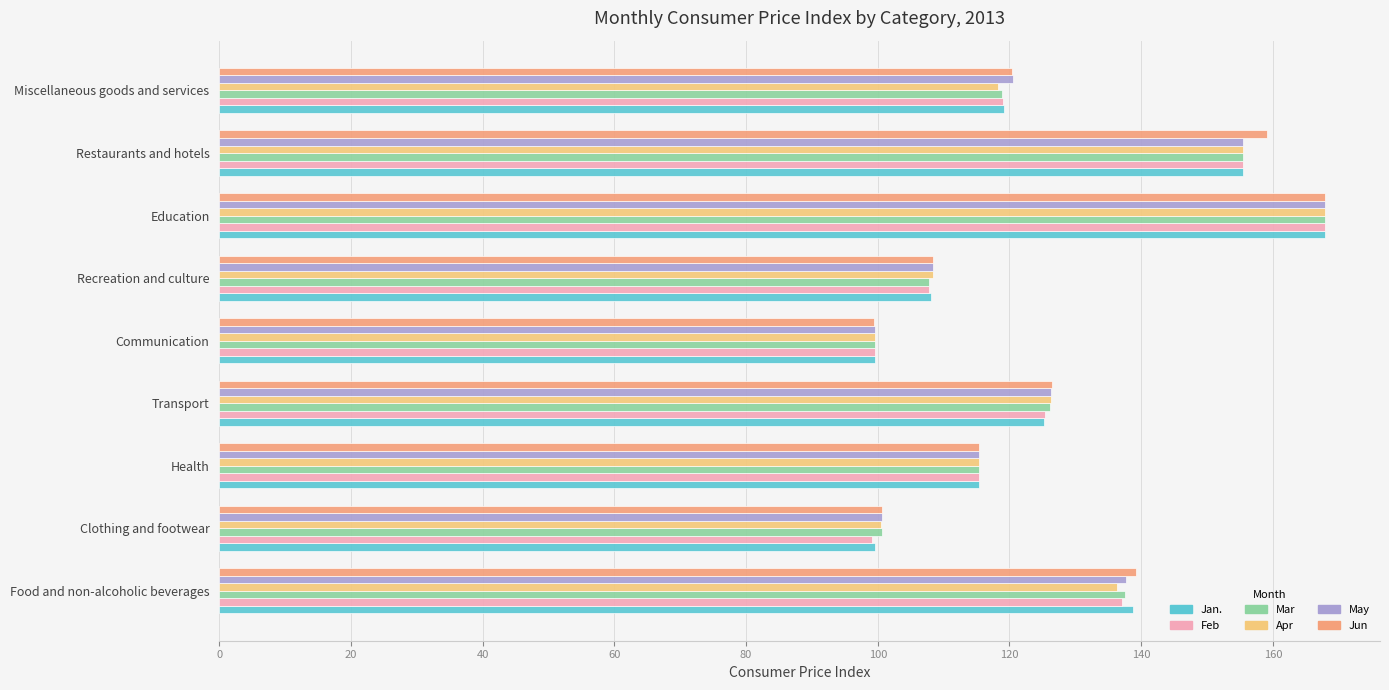

What is the sum of all Feb values?

1126.8